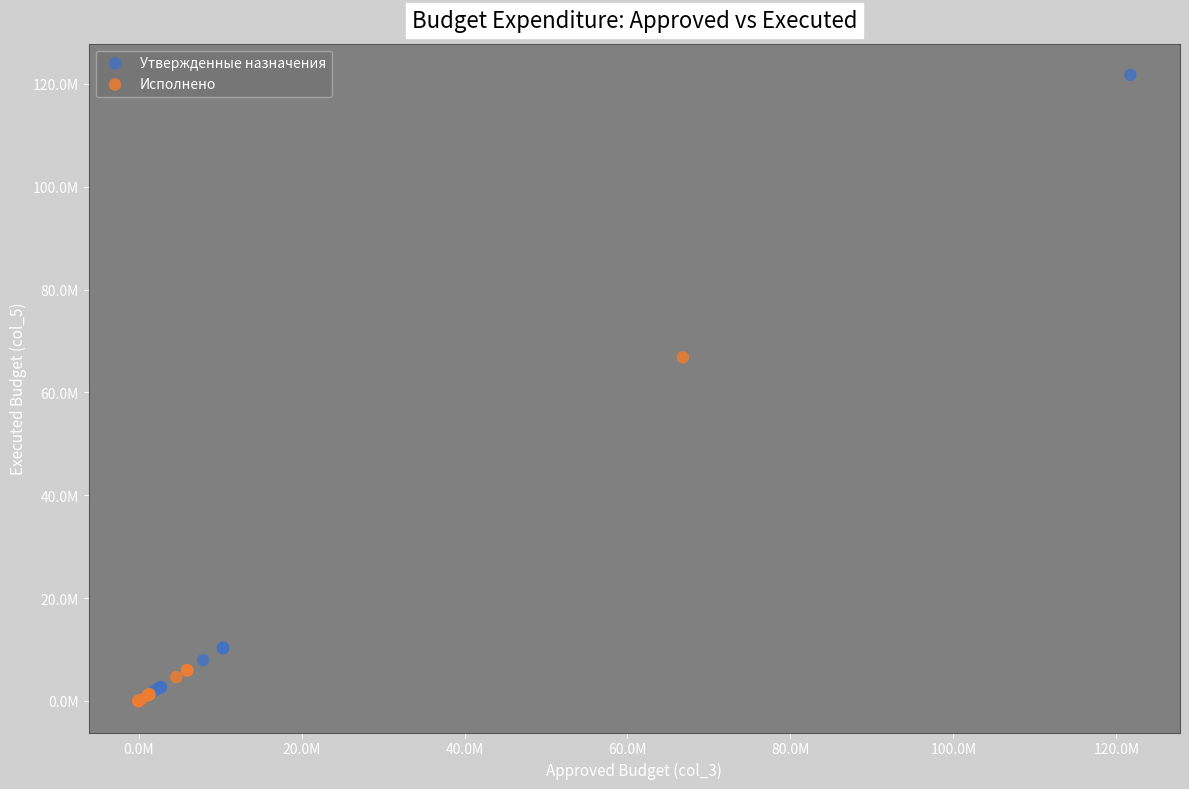

What are all the series names shown in the legend?

Утвержденные назначения, Исполнено